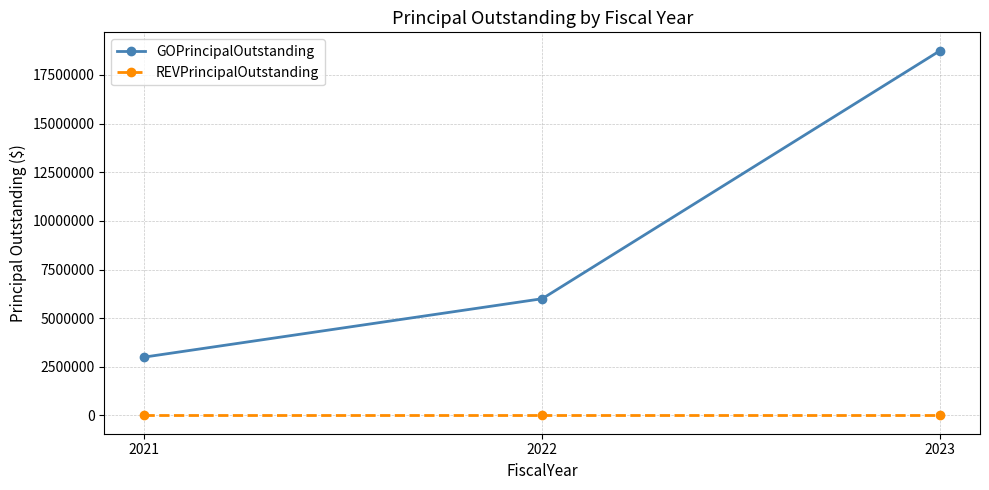

Reading right to left, transcribe all the data shown in this chart.

GOPrincipalOutstanding: 2023=18750000	2022=6000000	2021=3000000
REVPrincipalOutstanding: 2023=0	2022=0	2021=0